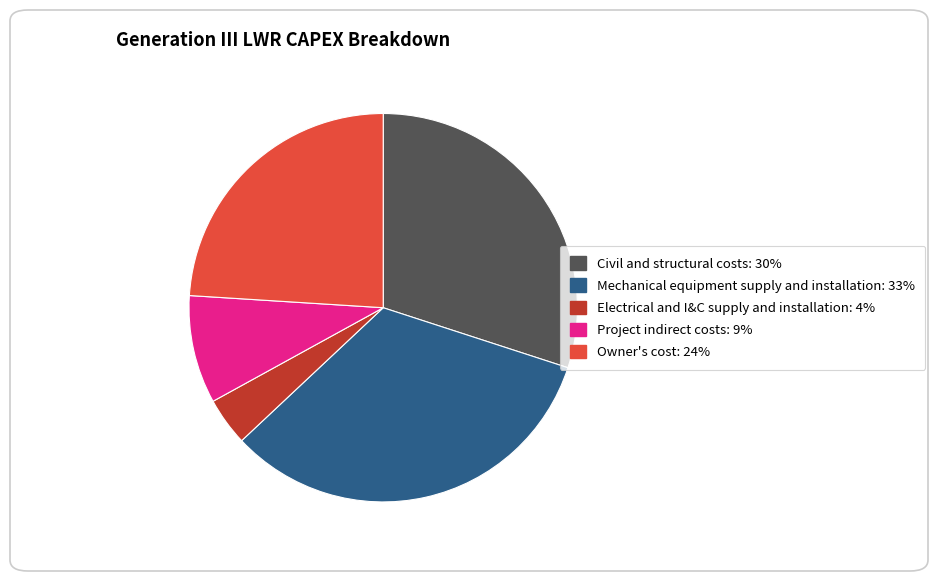

Which category has the smallest portion of the pie?

Electrical and I&C supply and installation